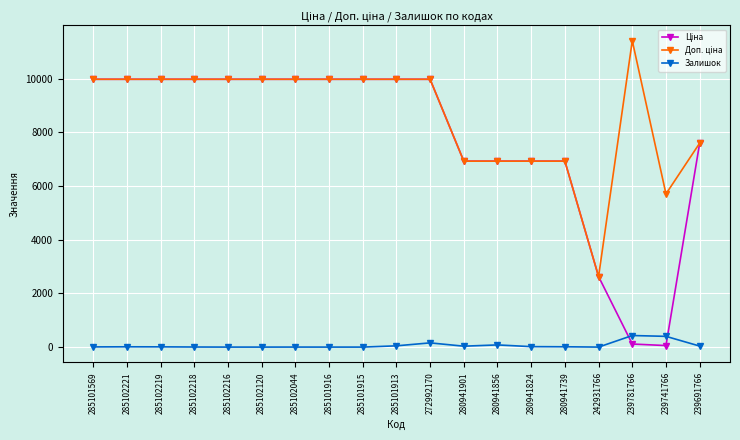

What is the greatest value displayed?

11410.0